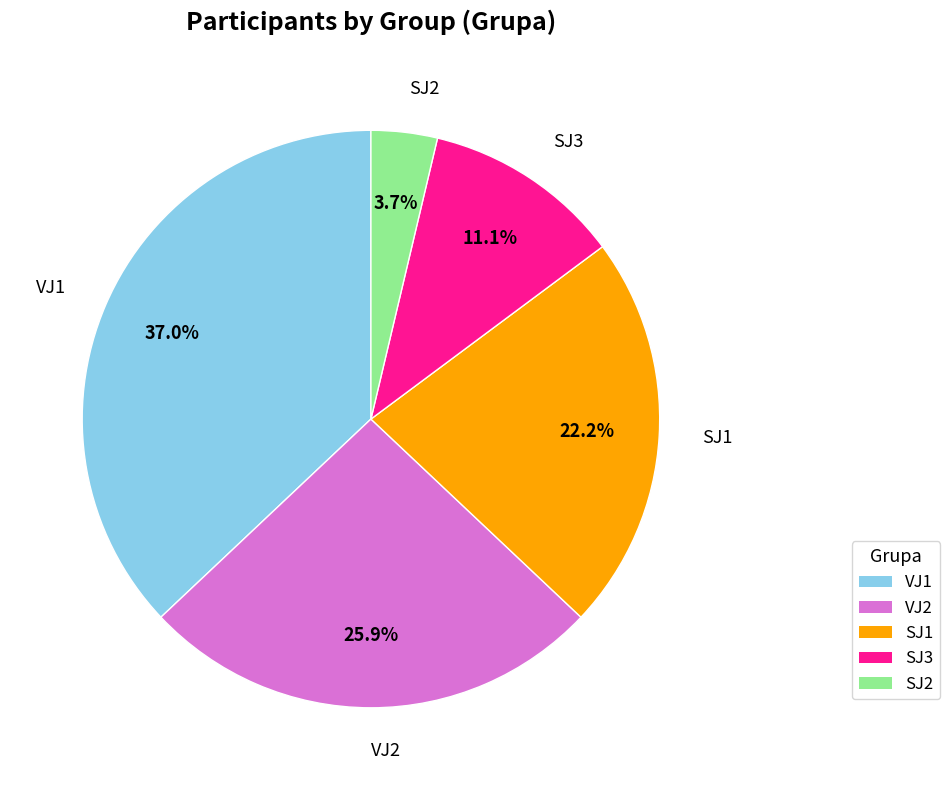

True or false: VJ1 accounts for 43% of the total.

False